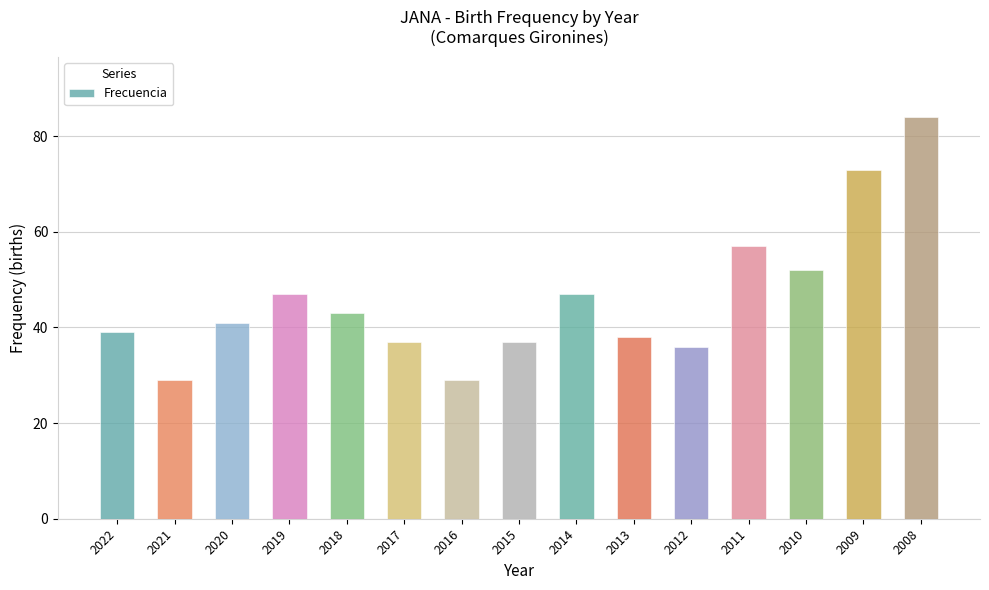

Reading left to right, what are all the values shown in this chart?

39	29	41	47	43	37	29	37	47	38	36	57	52	73	84